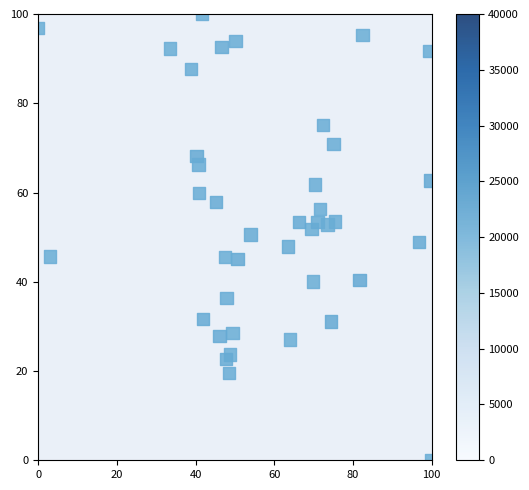

What is the range of Y values (max minus min)?

100.0